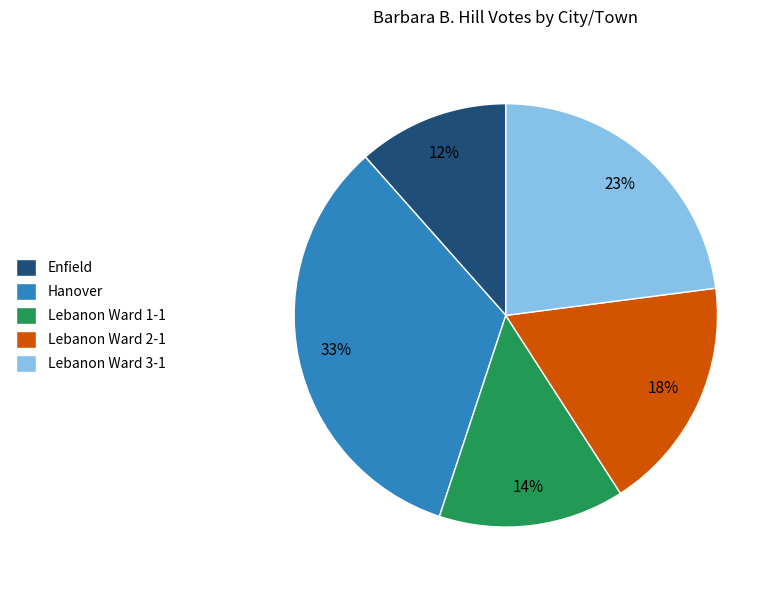

The Lebanon Ward 1-1 slice represents 20% of the pie. True or false?

False